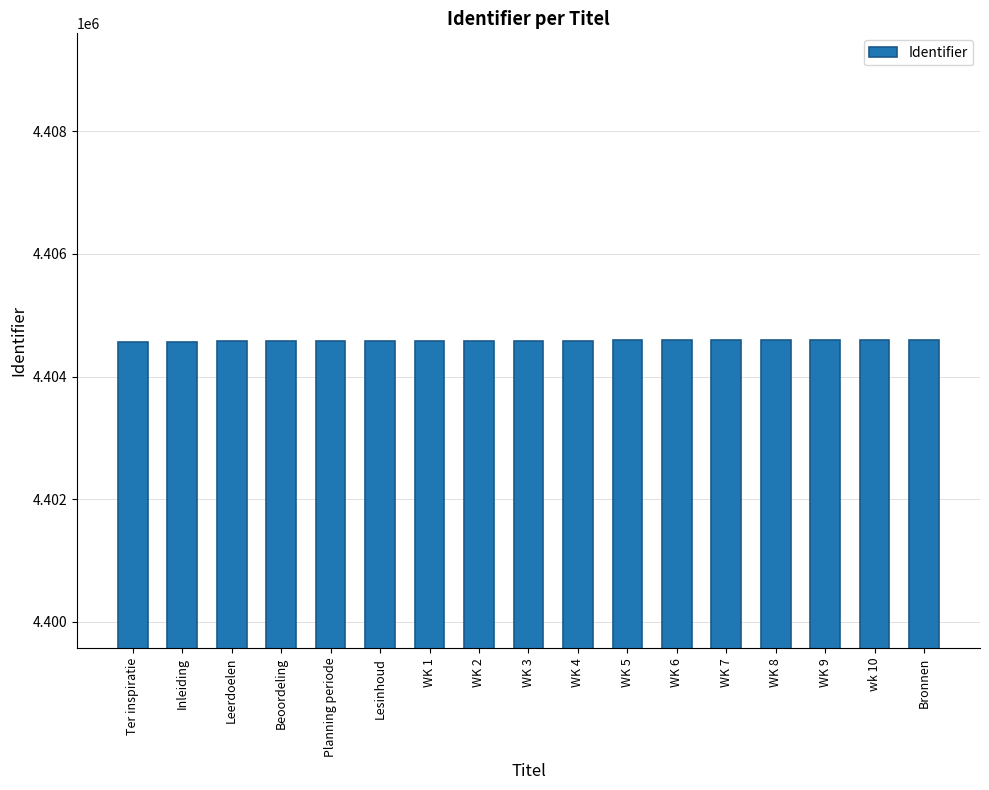

What is the average value?

4404585